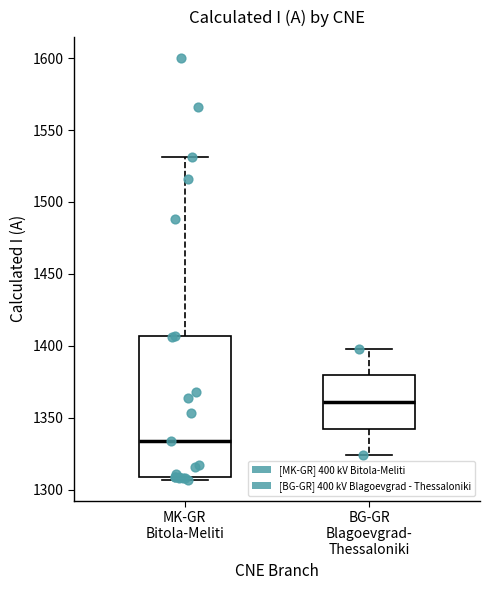

Reading left to right, read every box against the y-axis: the position of its median line, the range the box covers, and the ends of its whiskers. The values are not printed on the chart, so give them approximately, as read against the axis.

MK-GR Bitola-Meliti: median 1335, box 1310 to 1405, whiskers 1305 to 1530
BG-GR Blagoevgrad- Thessaloniki: median 1360, box 1345 to 1380, whiskers 1325 to 1400